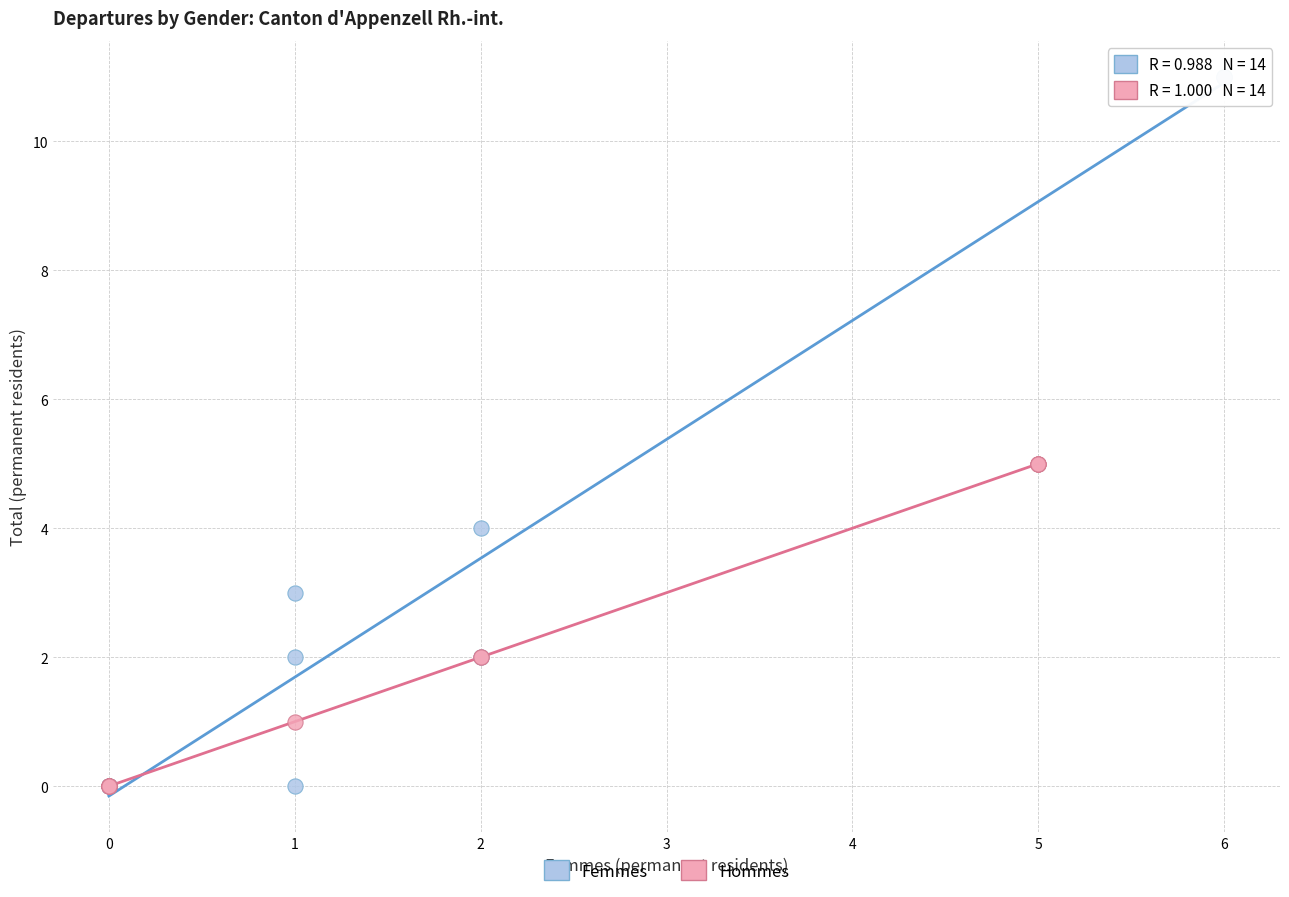

Which series has the widest spread of Y values?

Femmes